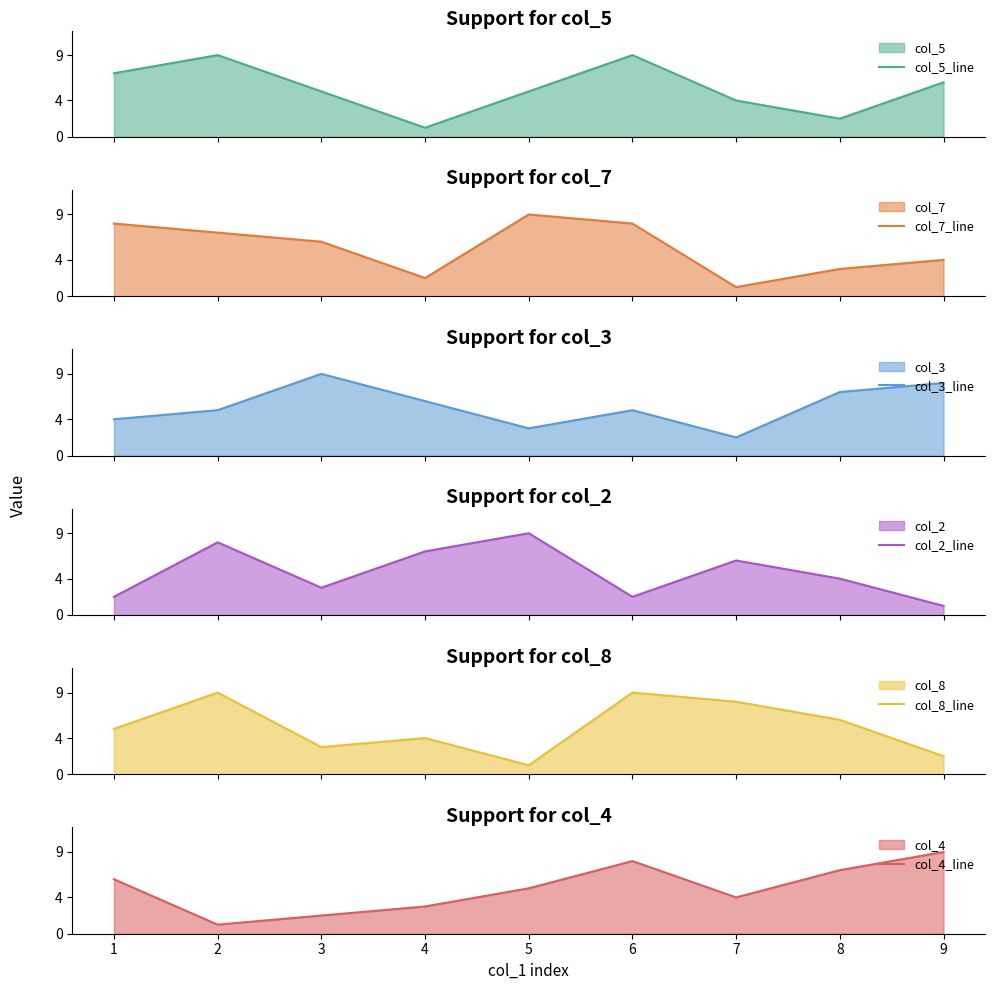

How many lines are shown in the chart?

6